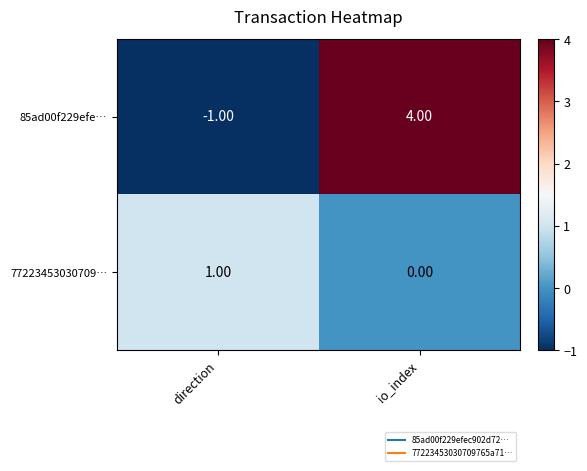

Which series has the largest range (max minus min)?

85ad00f229efe…